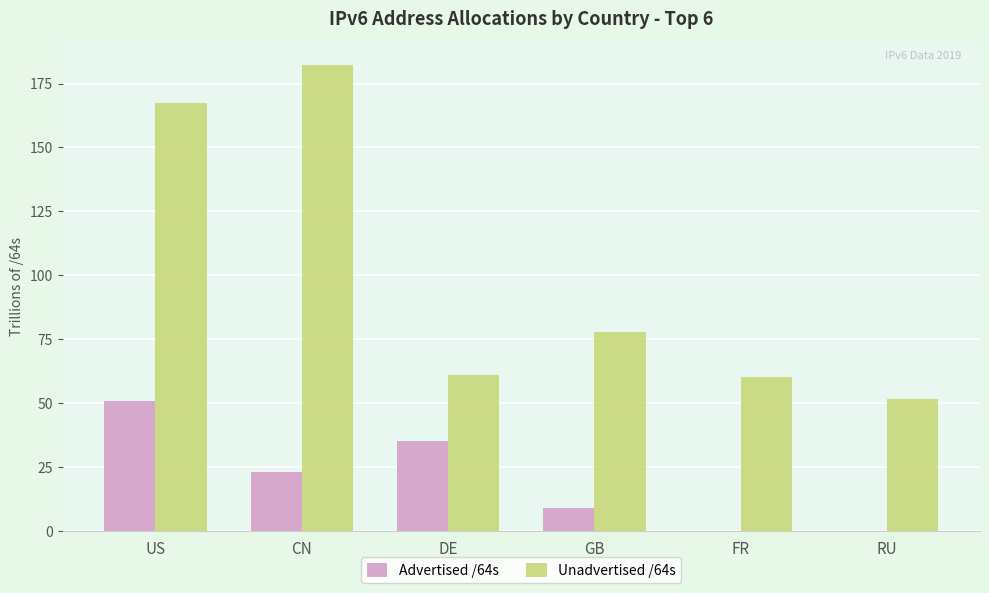

The Advertised /64s series shows 17.7 at DE. True or false?

False